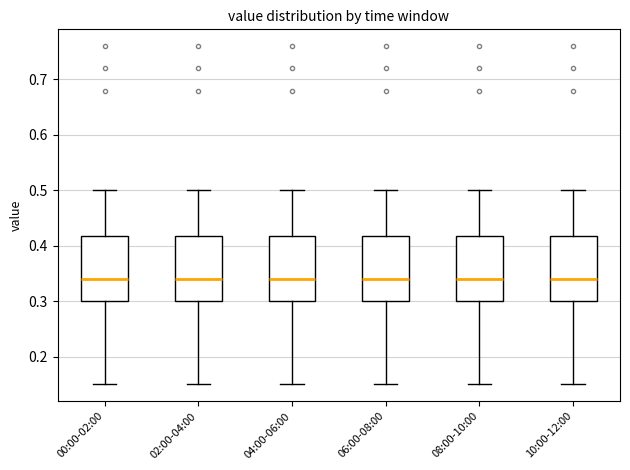

Reading left to right, transcribe this box plot: for each box, give where its median line is, the range the box spans, and where its two whiskers end, as read against the y-axis. The values are not printed on the chart, so give them approximately, as read against the axis.

00:00-02:00: median 0.34, box 0.30 to 0.42, whiskers 0.15 to 0.50
02:00-04:00: median 0.34, box 0.30 to 0.42, whiskers 0.15 to 0.50
04:00-06:00: median 0.34, box 0.30 to 0.42, whiskers 0.15 to 0.50
06:00-08:00: median 0.34, box 0.30 to 0.42, whiskers 0.15 to 0.50
08:00-10:00: median 0.34, box 0.30 to 0.42, whiskers 0.15 to 0.50
10:00-12:00: median 0.34, box 0.30 to 0.42, whiskers 0.15 to 0.50